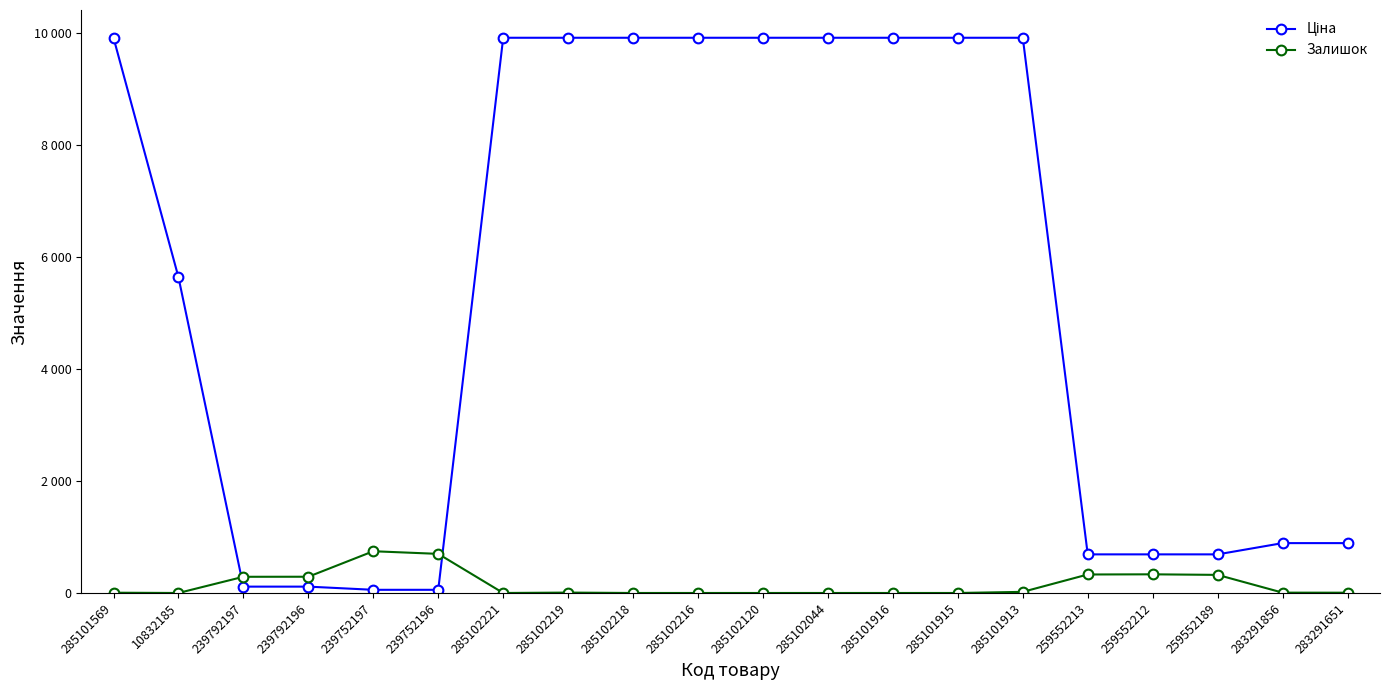

At 239792197, list the series in order from largest to smallest.

Залишок, Ціна